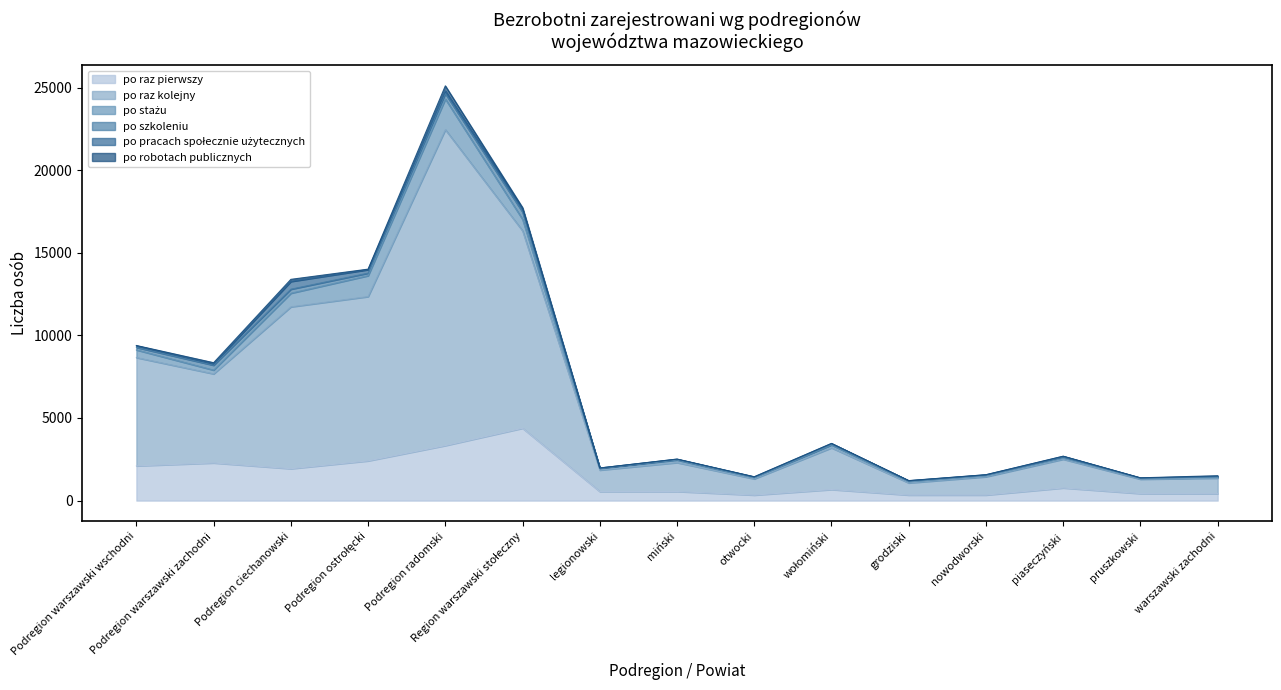

At which category does po robotach publicznych reach its first local valley?

Podregion ostrołęcki